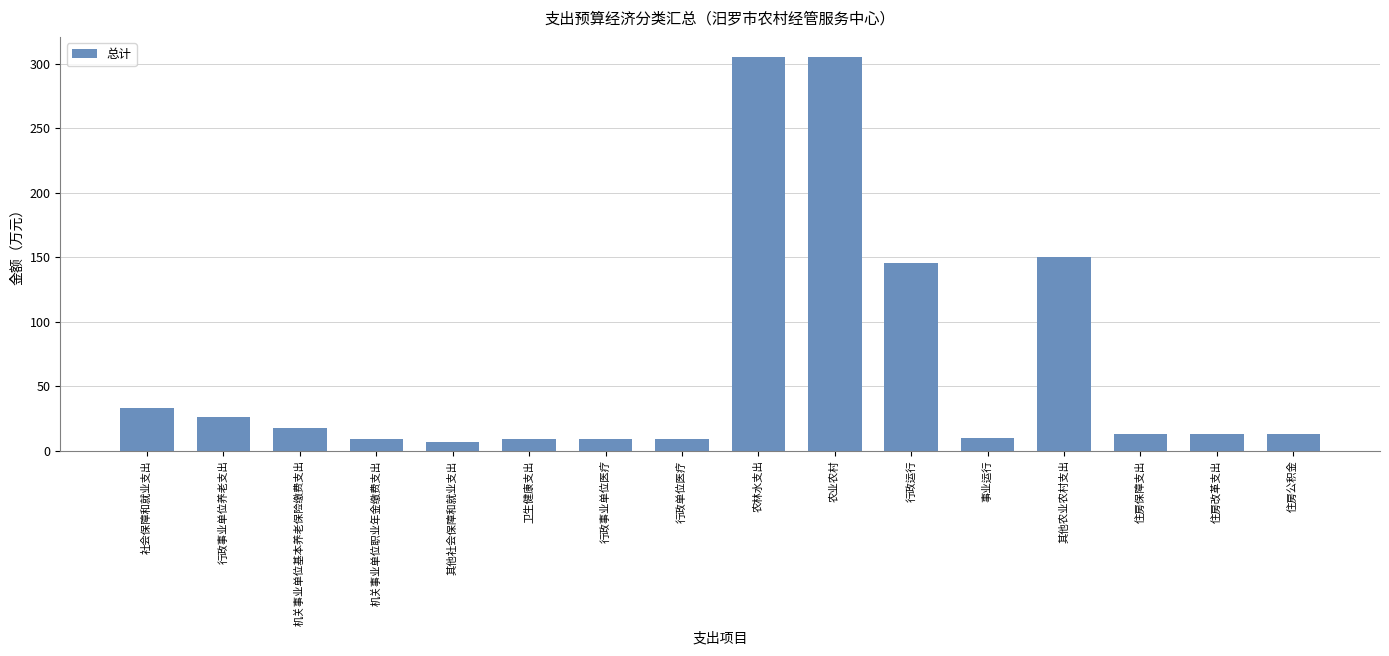

What is the sum of the values at 行政事业单位医疗 and 农业农村?

315.1